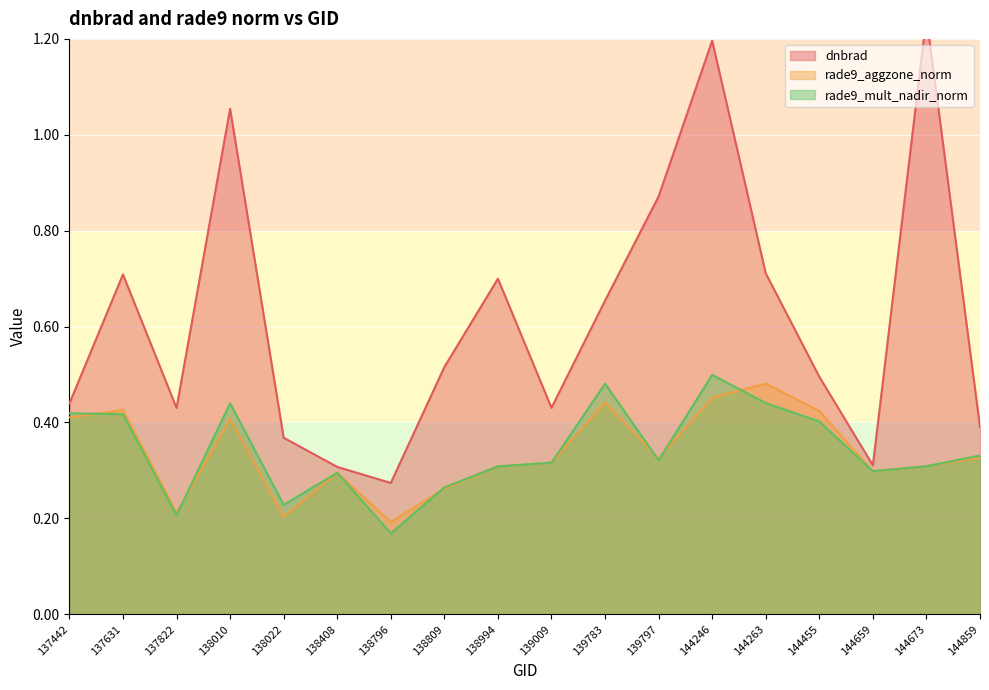

What is the difference between the highest and lowest values at 138809?

0.3